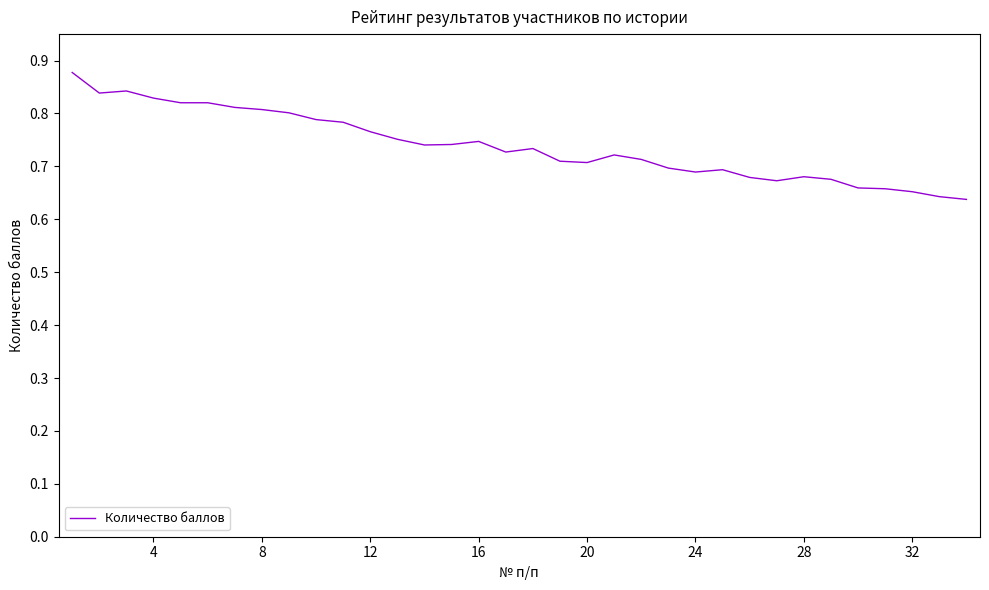

Does the chart display data point markers on the line(s)?

No